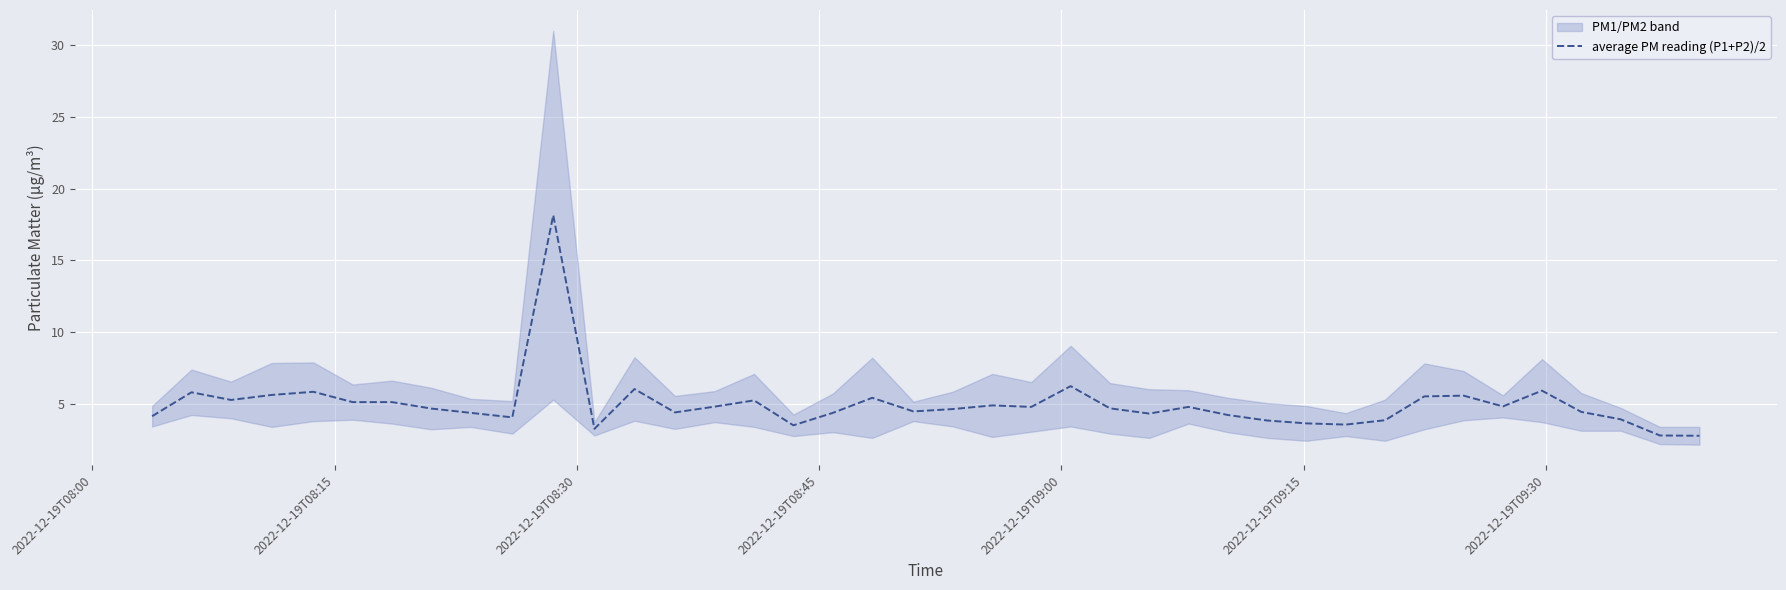

What is the lowest value of the average PM reading (P1+P2)/2 series?

2.8